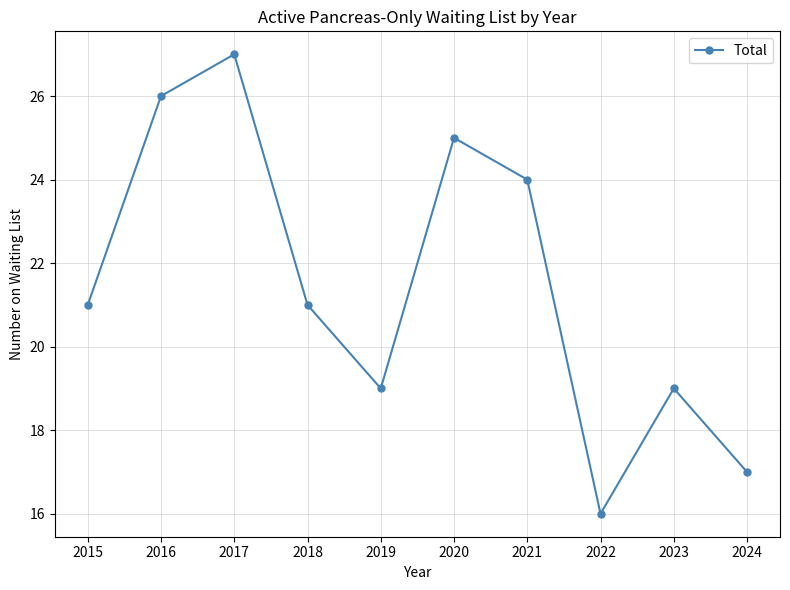

The chart shows a value of 17 at 2017. True or false?

False